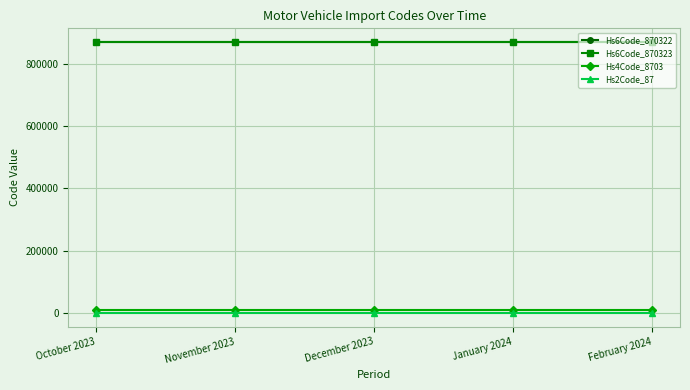

Is the value of Hs6Code_870322 at December 2023 greater than the value of Hs2Code_87 at October 2023?

Yes